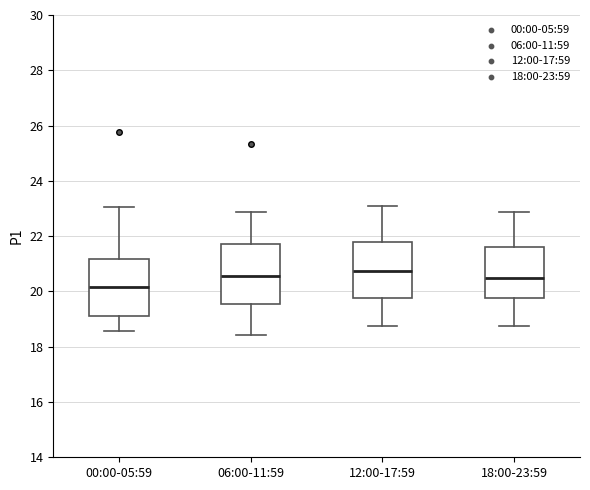

Reading left to right, read every box against the y-axis: the position of its median line, the range the box covers, and the ends of its whiskers. The values are not printed on the chart, so give them approximately, as read against the axis.

00:00-05:59: median 20.2, box 19.2 to 21.2, whiskers 18.6 to 23.0
06:00-11:59: median 20.6, box 19.6 to 21.8, whiskers 18.4 to 22.8
12:00-17:59: median 20.8, box 19.8 to 21.8, whiskers 18.8 to 23.2
18:00-23:59: median 20.6, box 19.8 to 21.6, whiskers 18.8 to 22.8